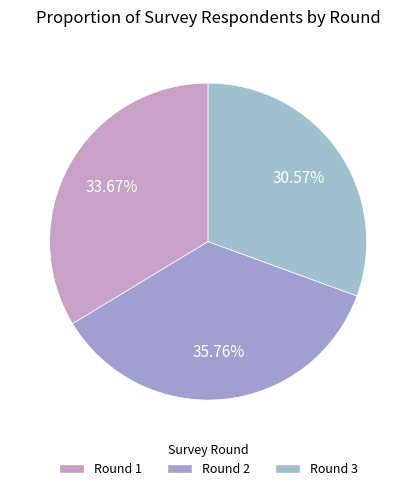

Combined, what portion of the pie is Round 1 and Round 3?

64.2%